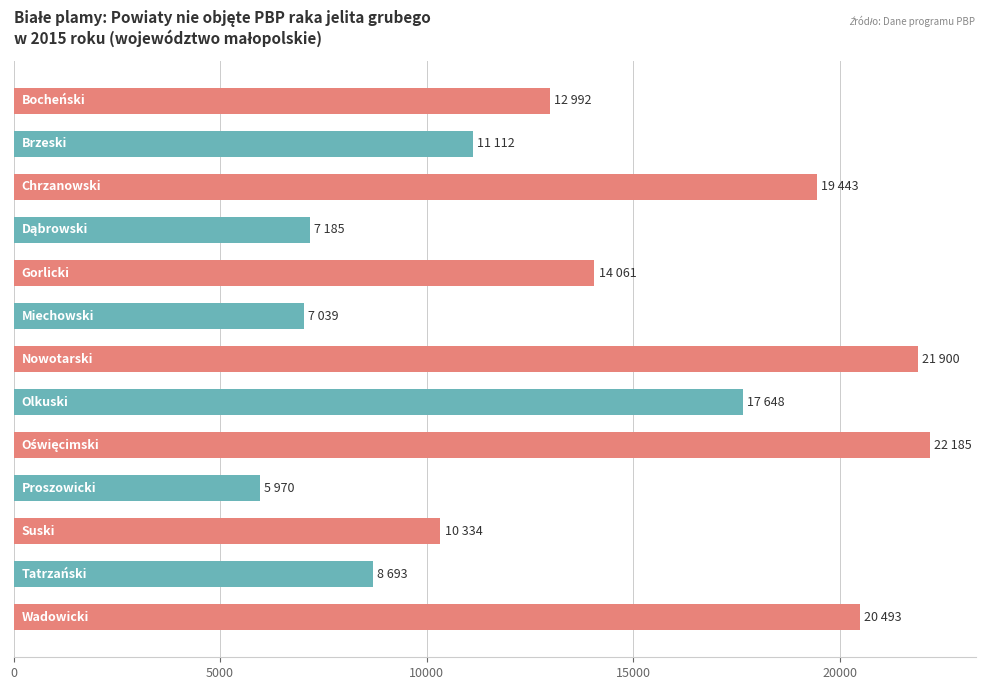

What is the minimum value shown in the chart?

5970